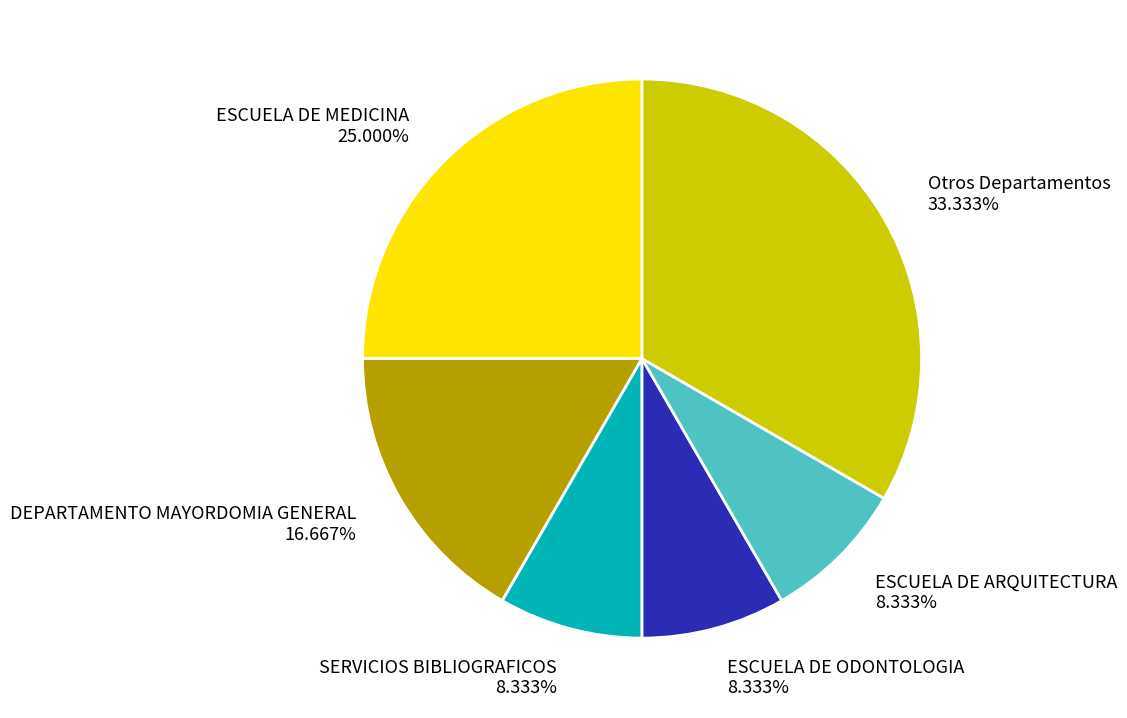

Do Otros Departamentos 33.333% and ESCUELA DE MEDICINA 25.000% together represent more than half of the pie?

Yes